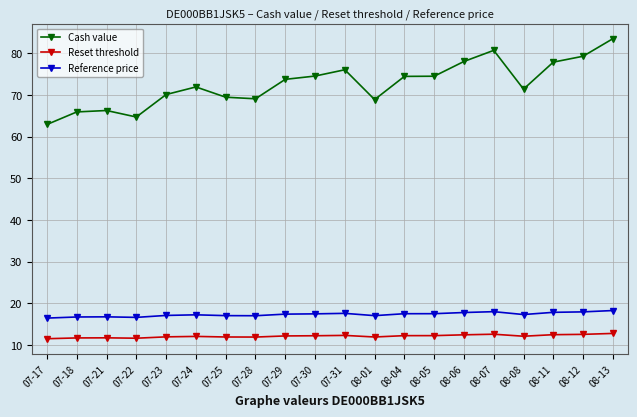

At which category is the sum across all series the highest?

08-13